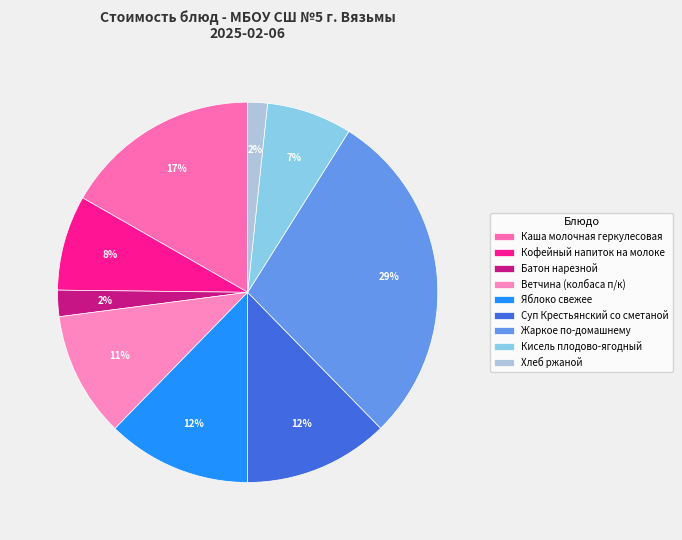

Count the number of slices in the pie.

9